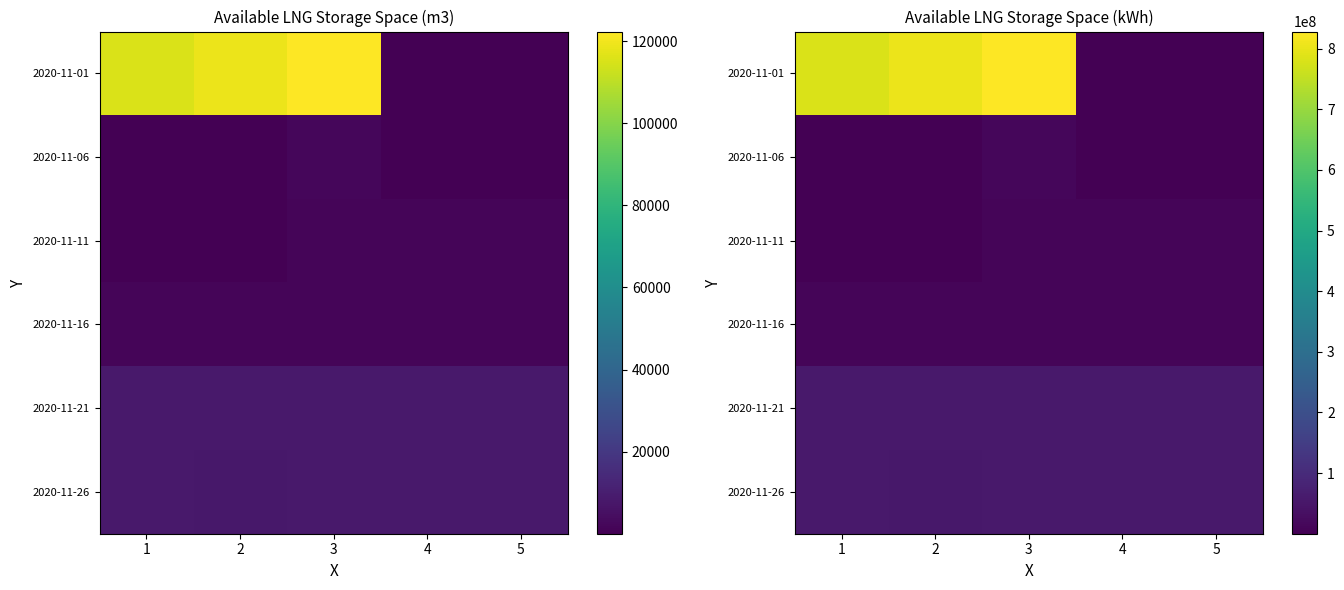

What is the difference between the second highest and minimum values in the 2020-11-01 series?

804116722